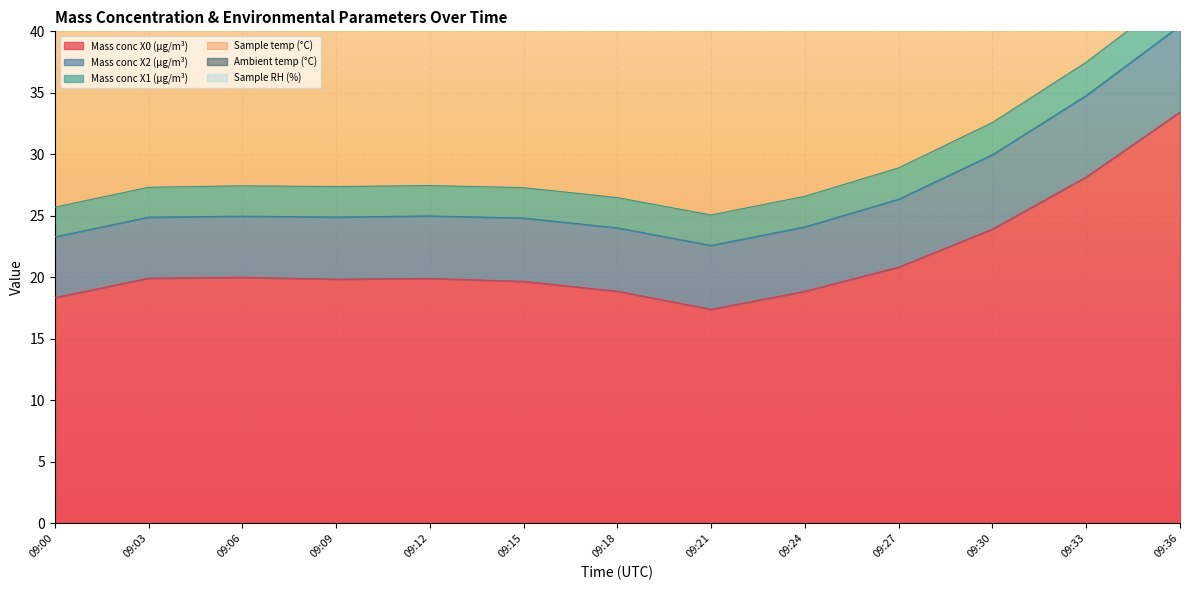

Between 09:21 and 09:06, which is larger?

09:06